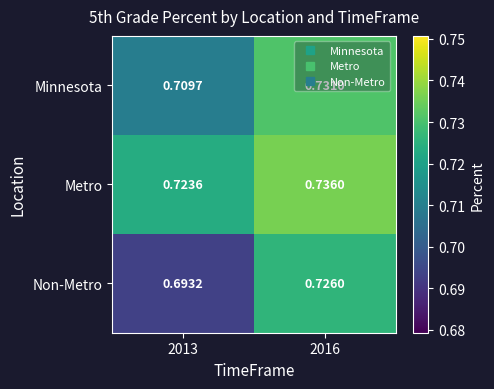

Rank the series by their maximum value, from lowest to highest.

Non-Metro, Minnesota, Metro